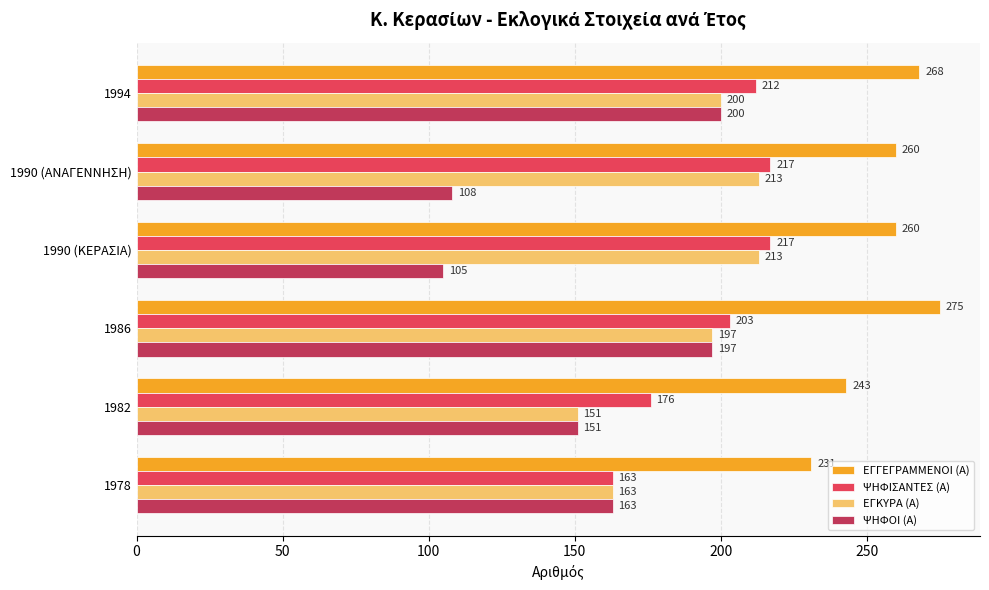

Rank the series by their maximum value, from highest to lowest.

ΕΓΓΕΓΡΑΜΜΕΝΟΙ (Α), ΨΗΦΙΣΑΝΤΕΣ (Α), ΕΓΚΥΡΑ (Α), ΨΗΦΟΙ (Α)